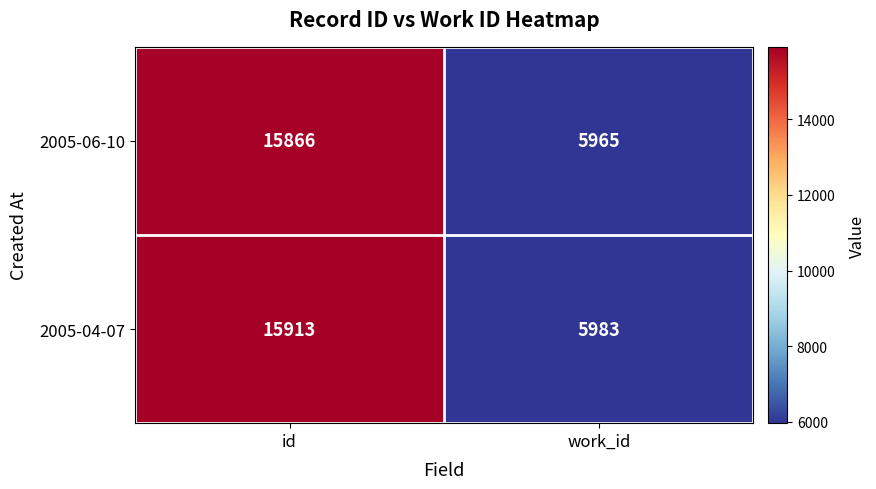

Which label corresponds to the largest value in the chart?

id